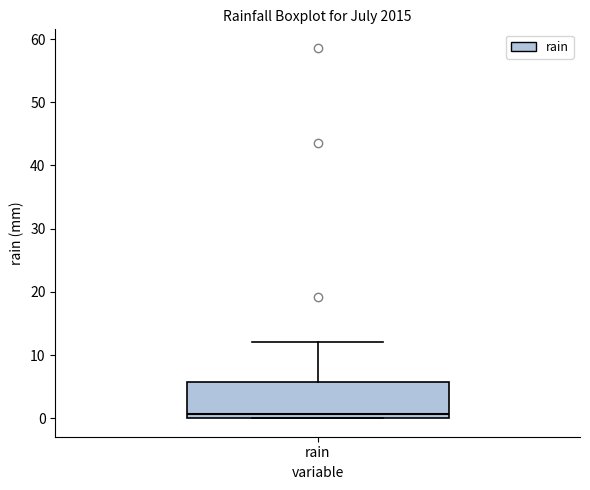

Transcribe this box plot: give where the median line is, the range the box spans, and where the two whiskers end, as read against the y-axis. The values are not printed on the chart, so give them approximately, as read against the axis.

median 1, box 0 to 6, whiskers 0 to 12